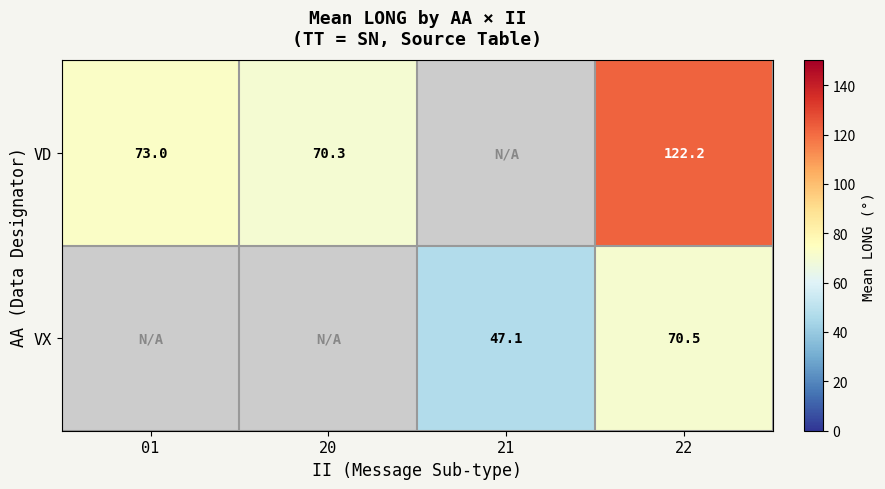

At which category is the sum across all series the highest?

22